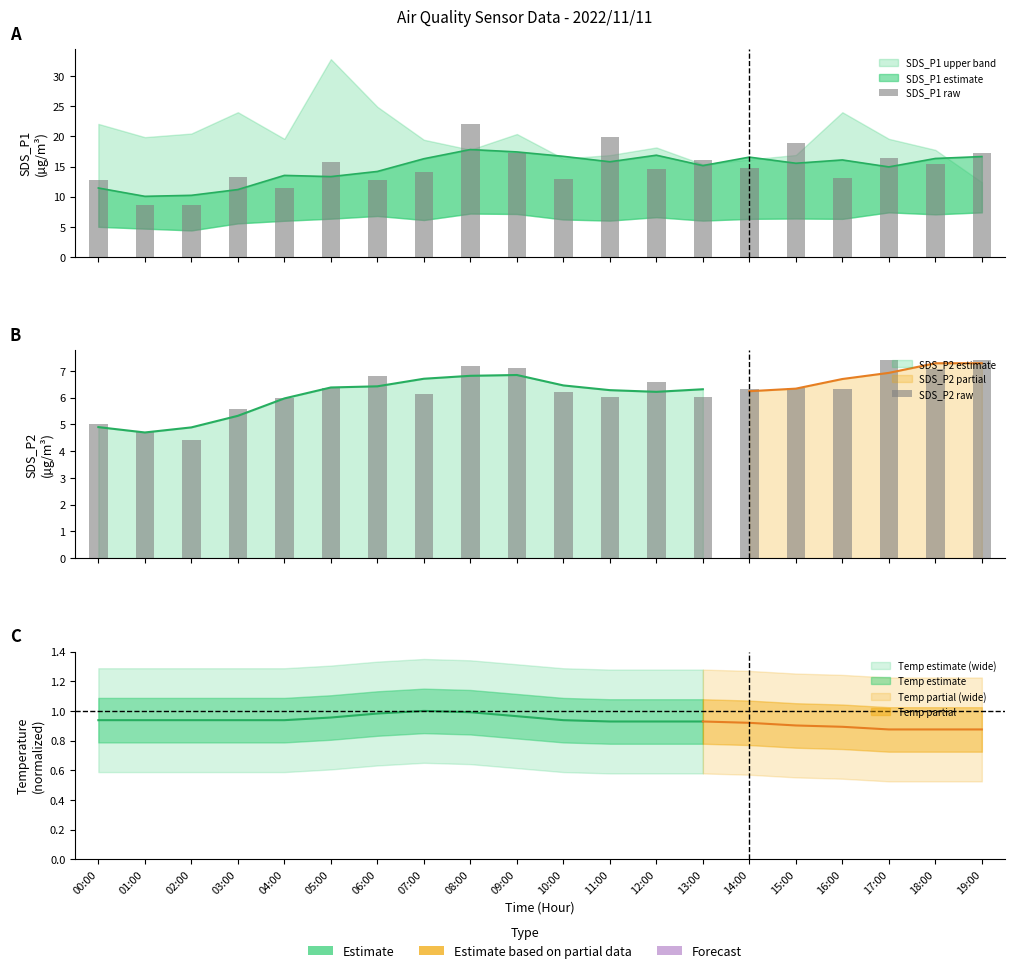

At which category does the chart reach its minimum across all series?

02:00